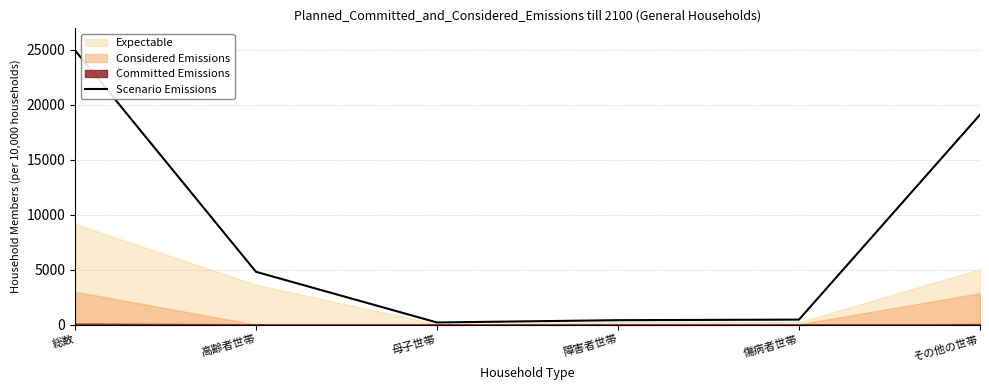

Does the chart have visible grid lines?

Yes